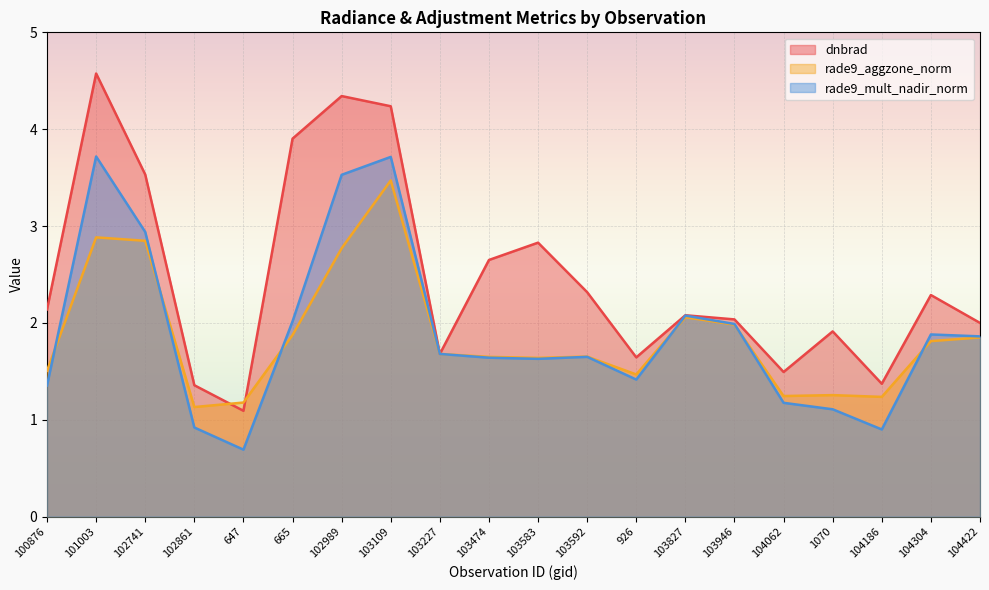

Read the dnbrad value at 103827.

2.1